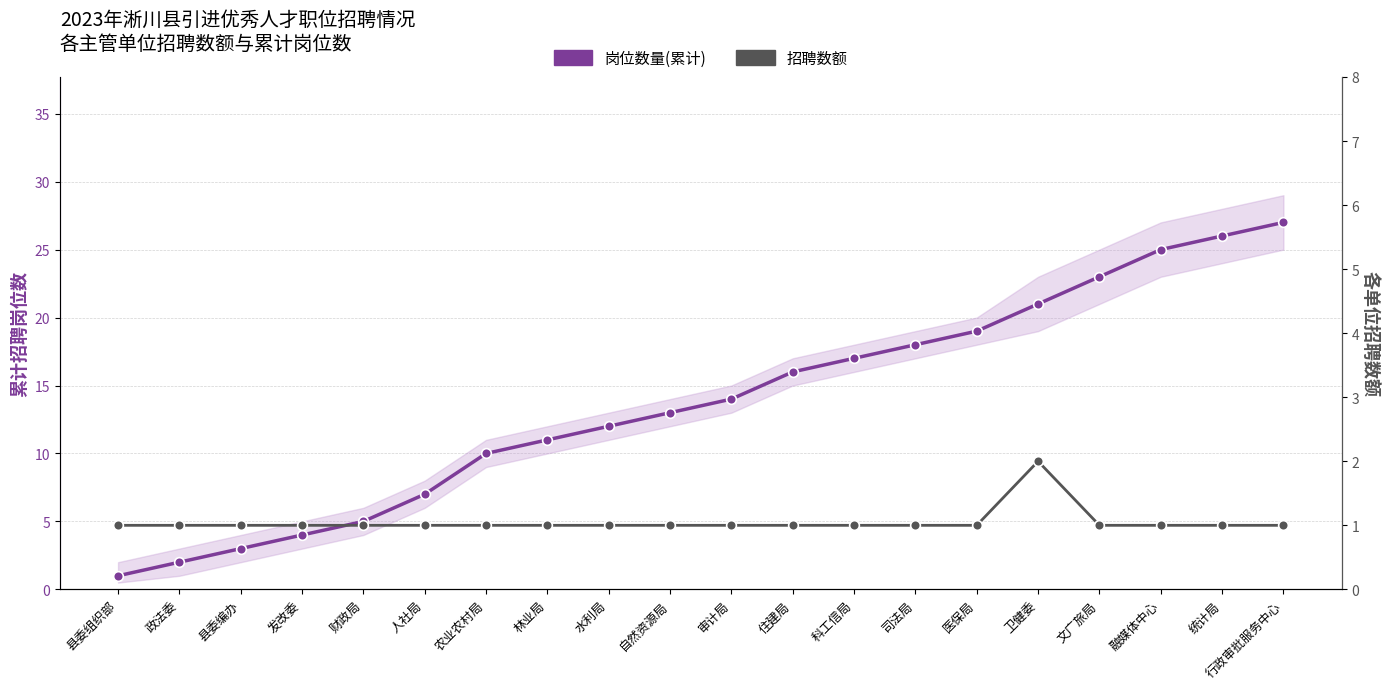

What is the label of the 14th point from the right?

农业农村局